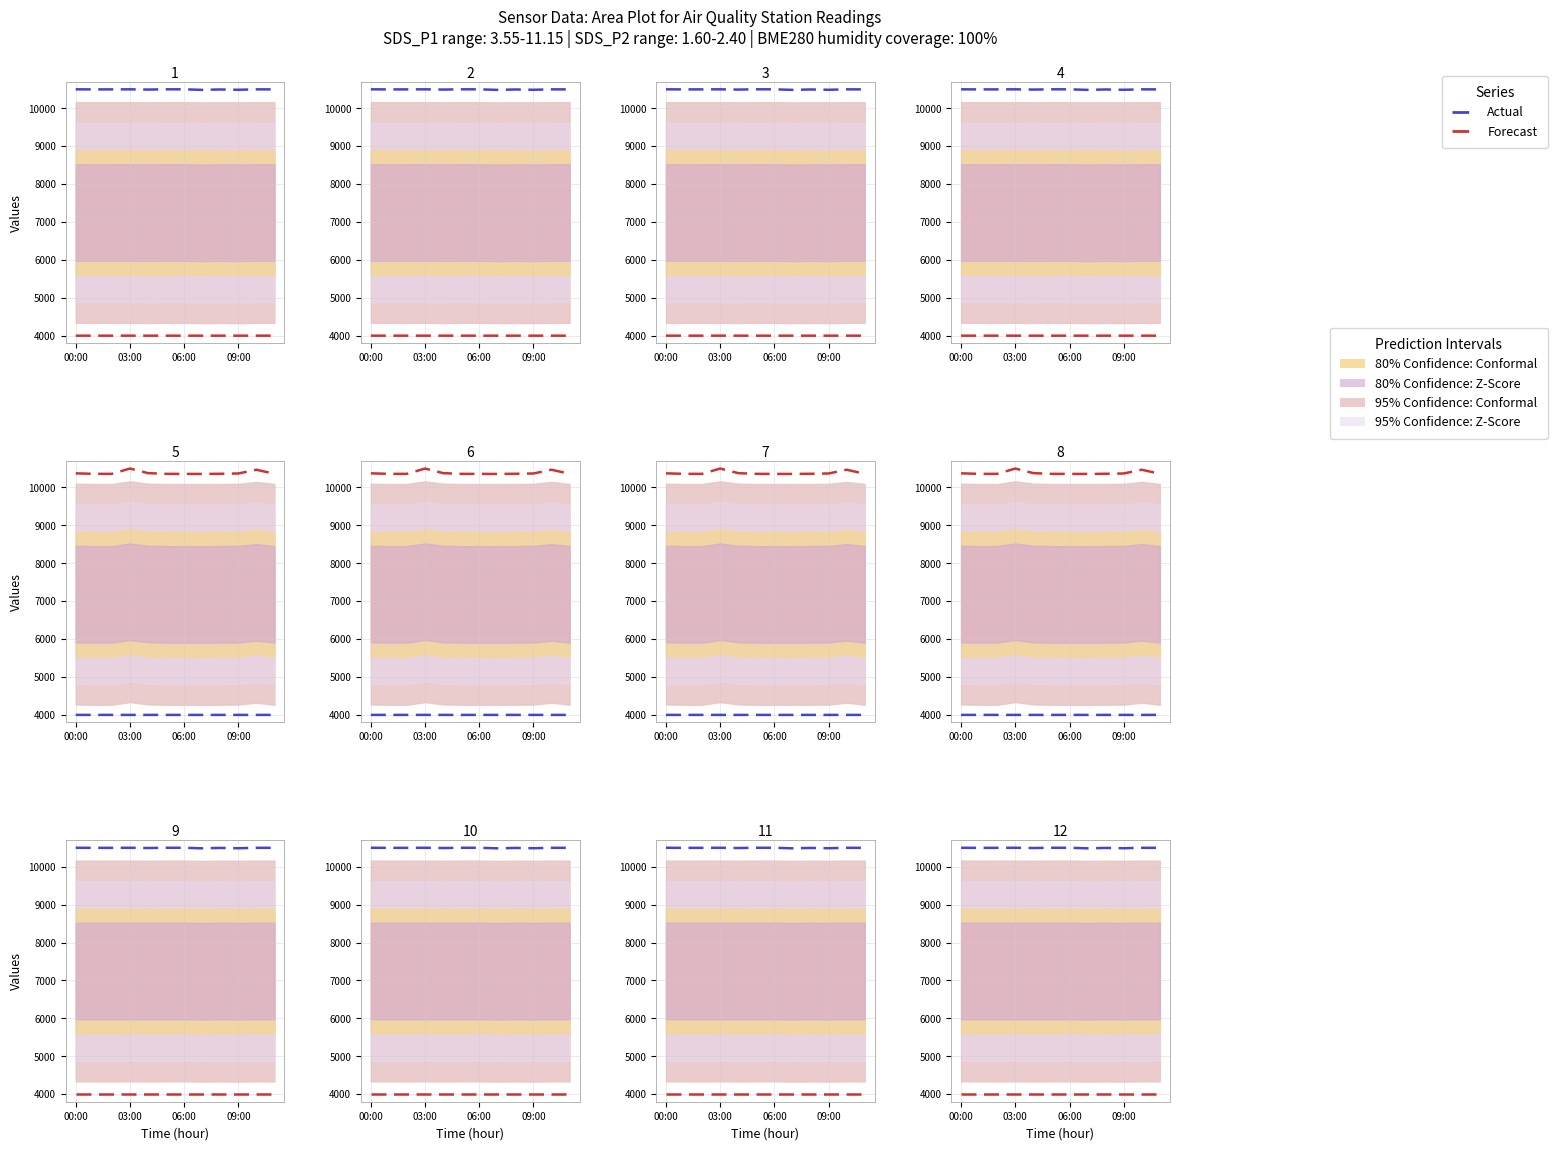

What is the smallest value displayed?

4000.0